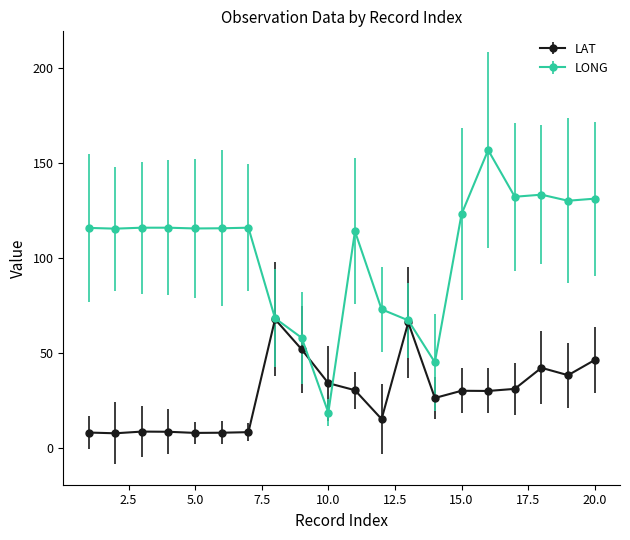

Is this an area chart (filled region under the line)?

No